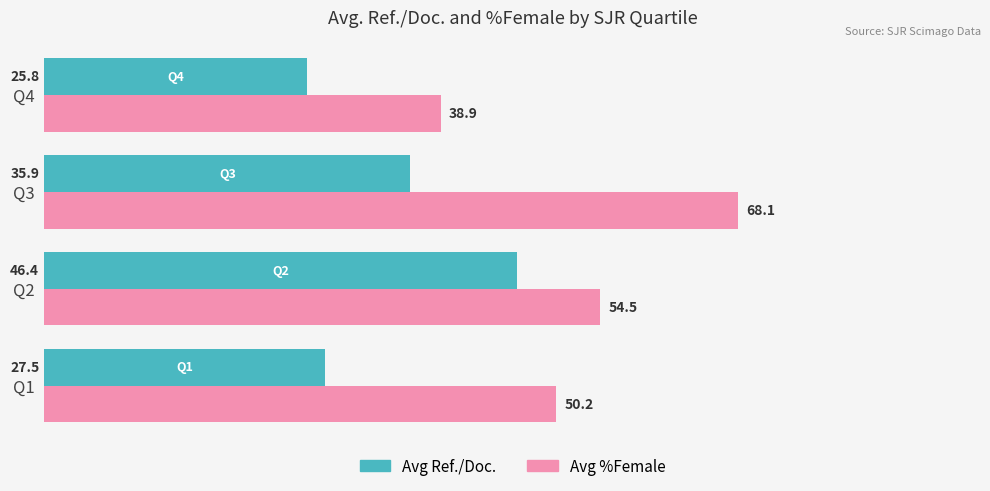

What are all the series names shown in the legend?

Avg Ref./Doc., Avg %Female